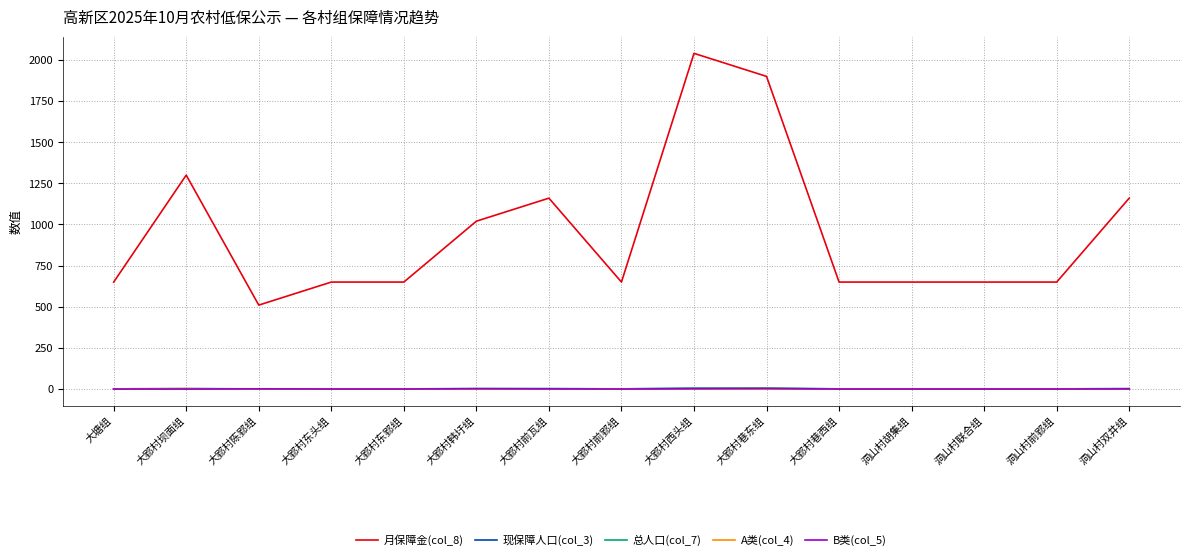

Is this an area chart (filled region under the line)?

No